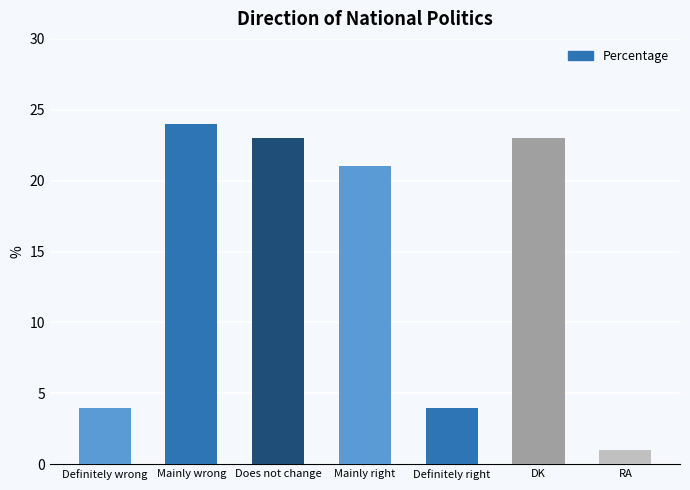

Is it true that the value at Definitely wrong is 2?

False